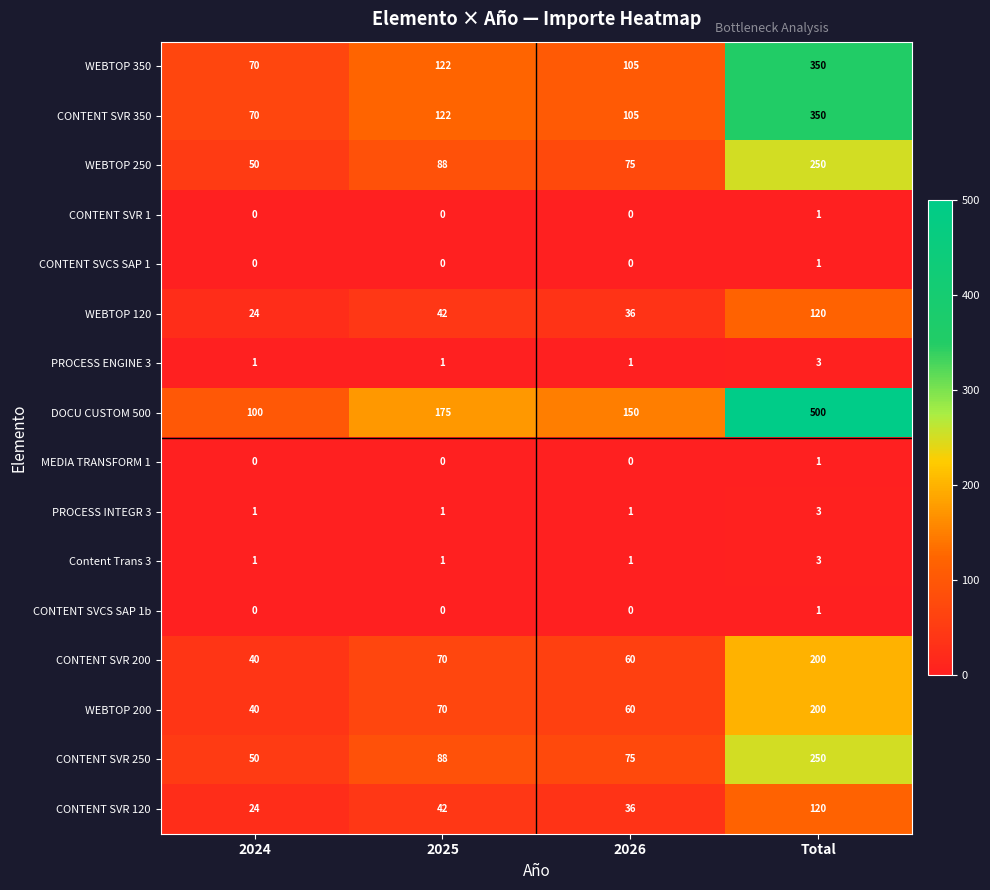

Read the DOCU CUSTOM 500 value at 2024, to the nearest 50.

100